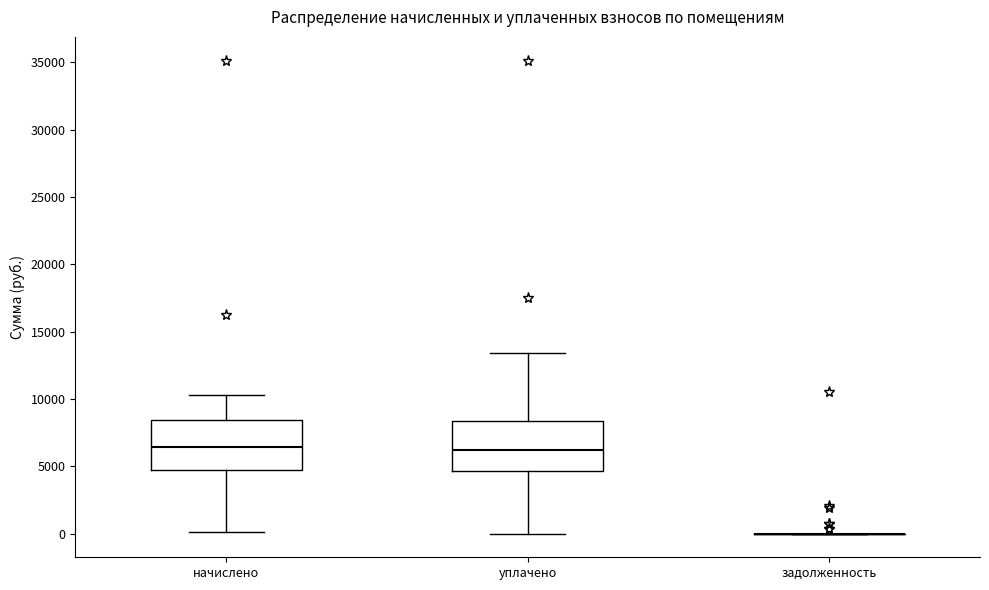

Reading left to right, read every box against the y-axis: the position of its median line, the range the box covers, and the ends of its whiskers. The values are not printed on the chart, so give them approximately, as read against the axis.

начислено: median 6500, box 4500 to 8500, whiskers 0 to 10500
уплачено: median 6000, box 4500 to 8500, whiskers 0 to 13500
задолженность: box collapsed to a line at 0, whiskers 0 to 0